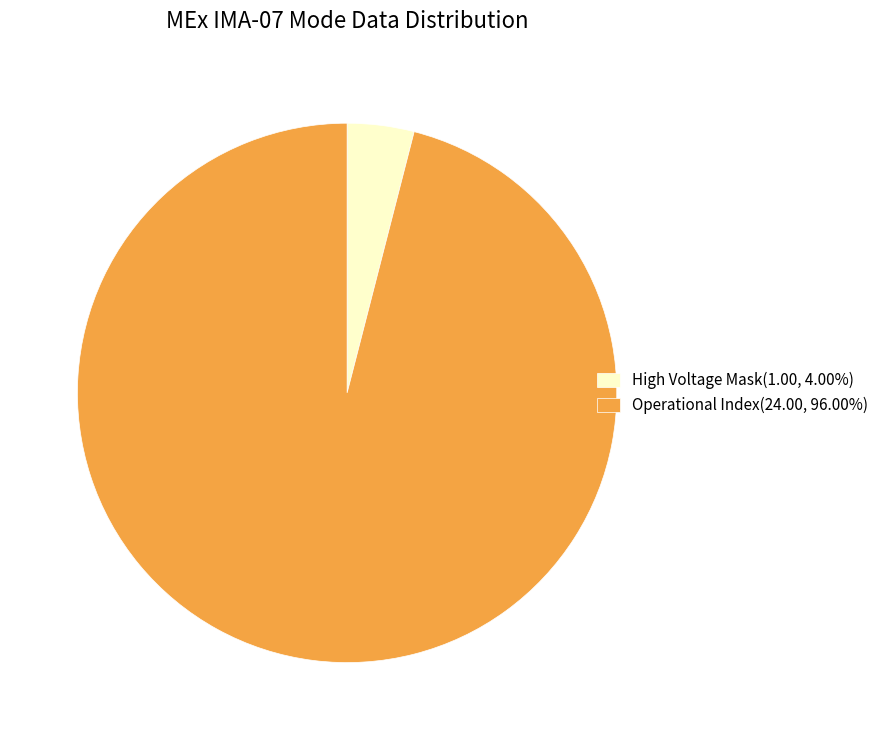

Does any single category account for the majority?

Yes